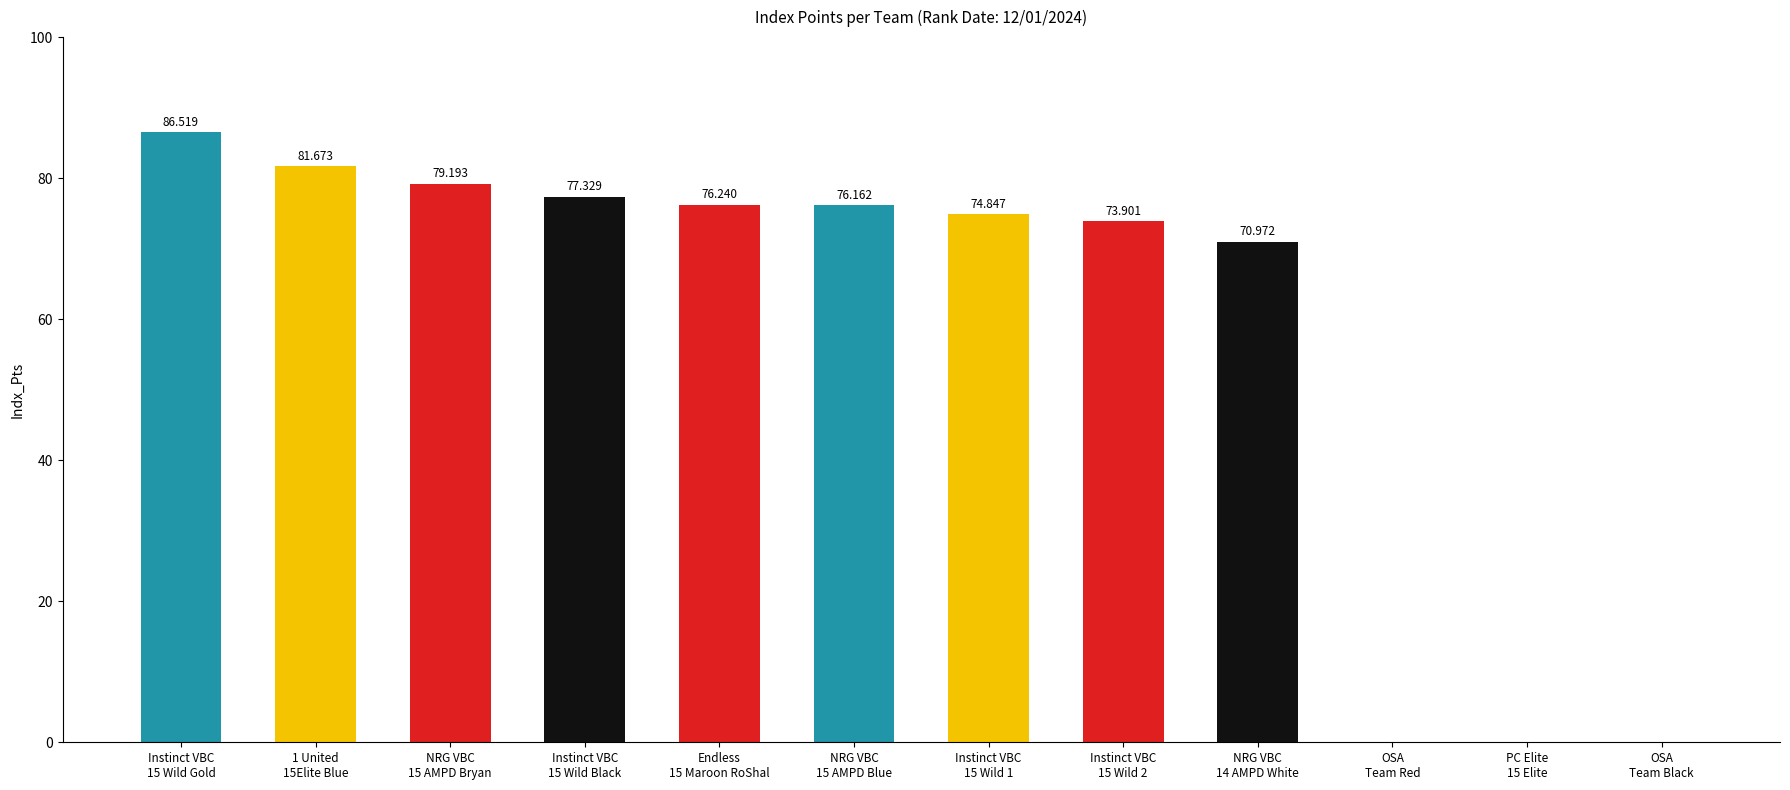

Count the number of data series in this chart.

1